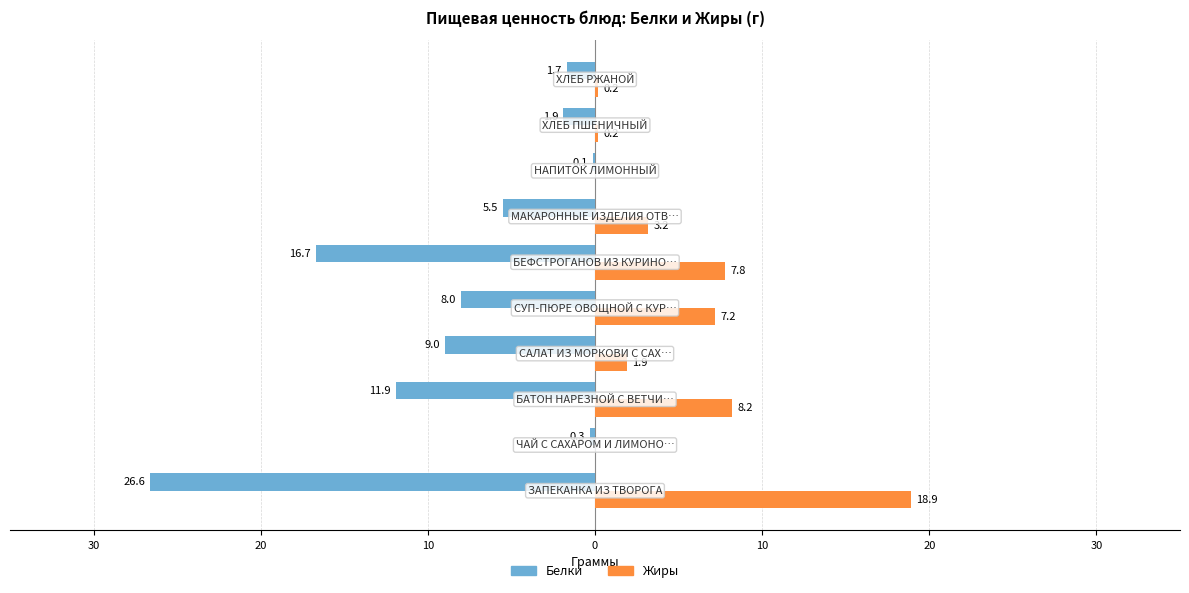

What are all the series names shown in the legend?

Белки, Жиры